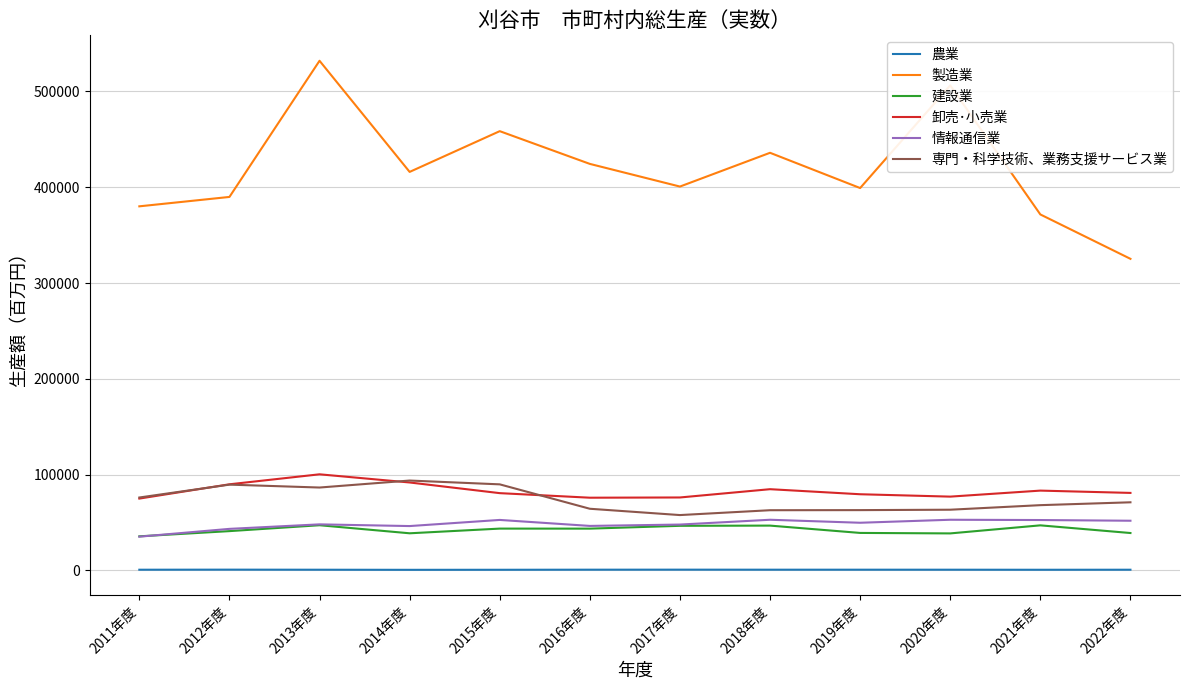

Between 2013年度 and 2016年度, which series saw the biggest shift?

製造業